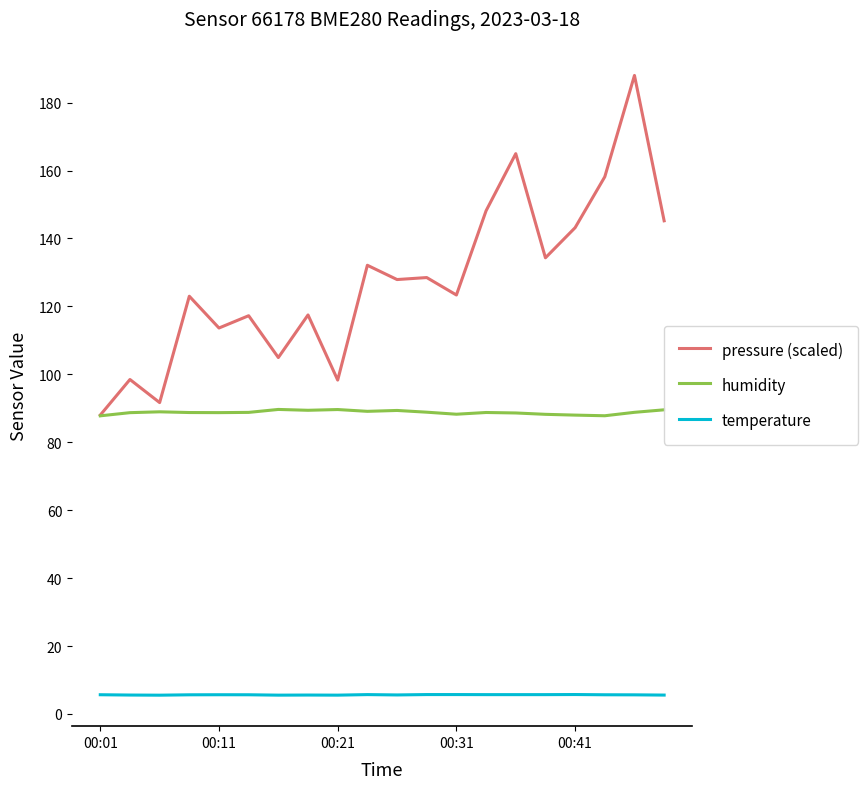

True or false: pressure (scaled) and temperature cross at least once.

False